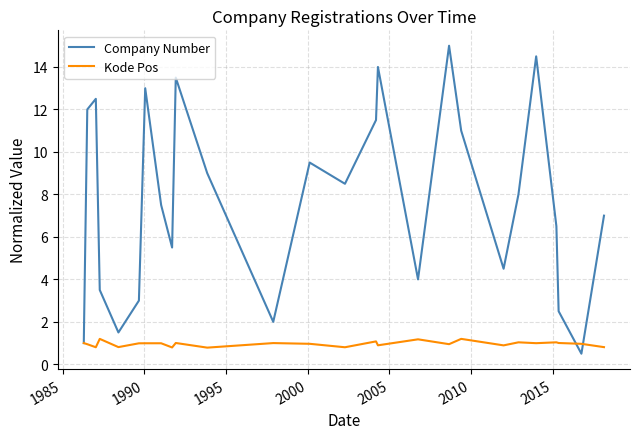

What is the minimum value shown in the chart?

0.5